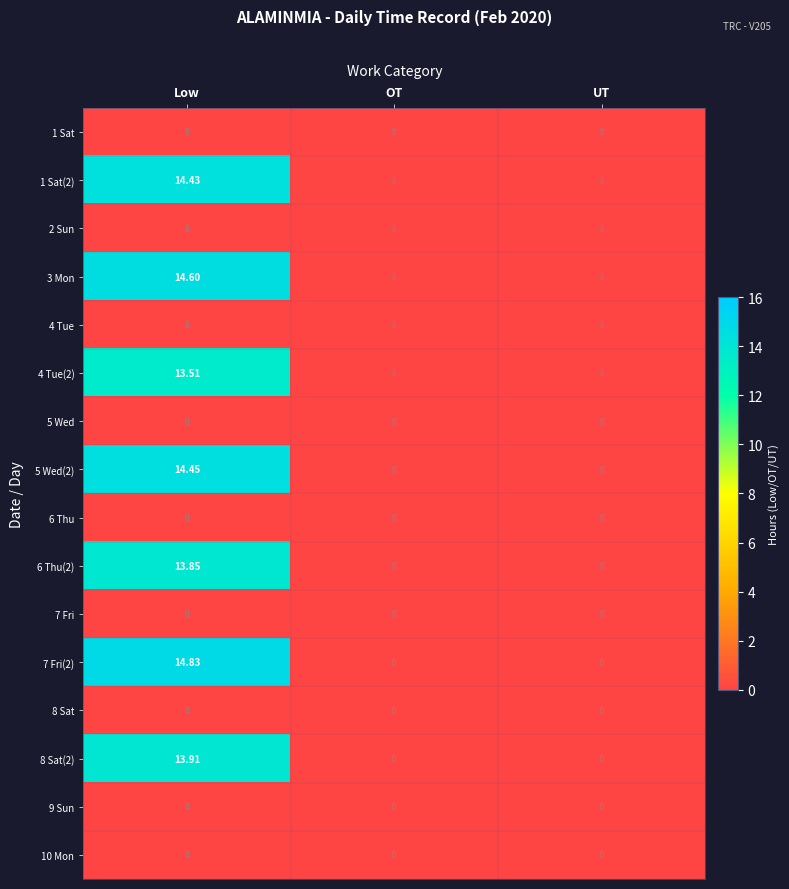

At which category is the sum across all series the highest?

Low